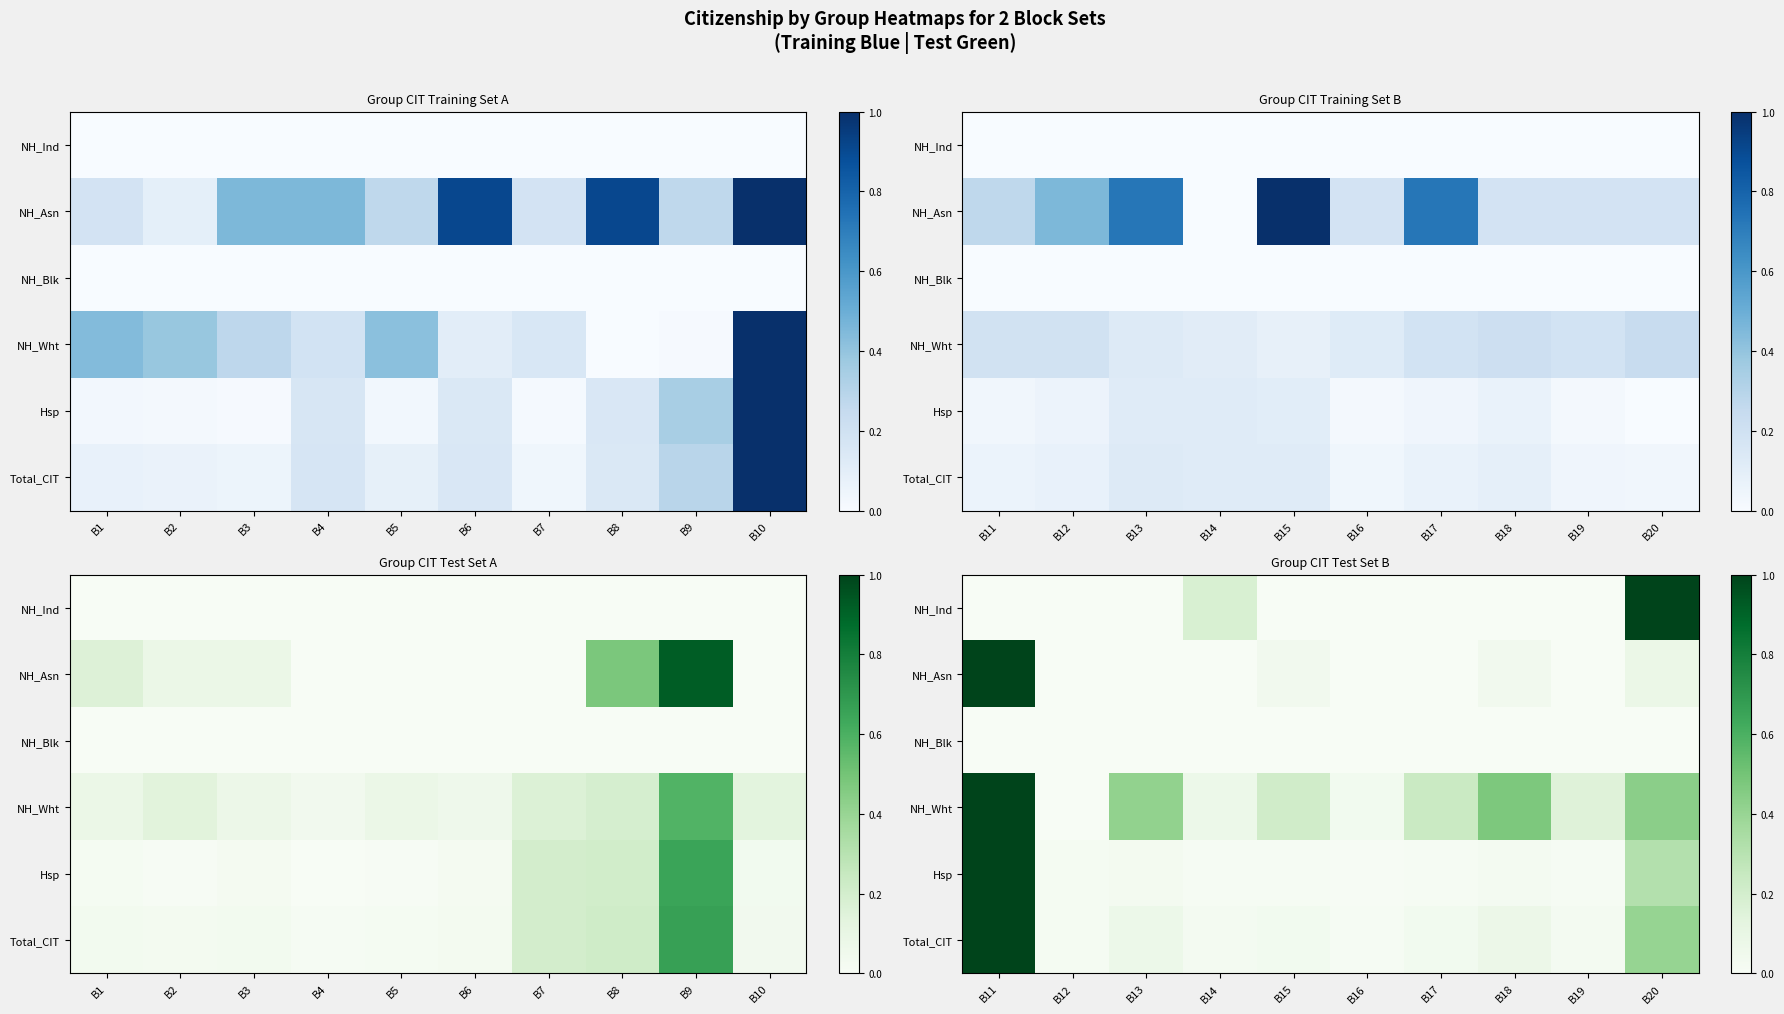

Which series has the largest total across all categories?

NH_Wht